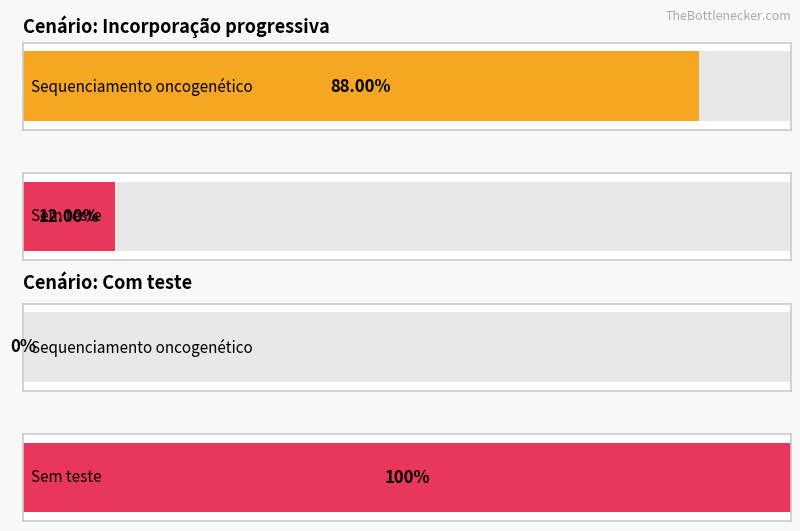

Does the chart contain stacked bars?

No